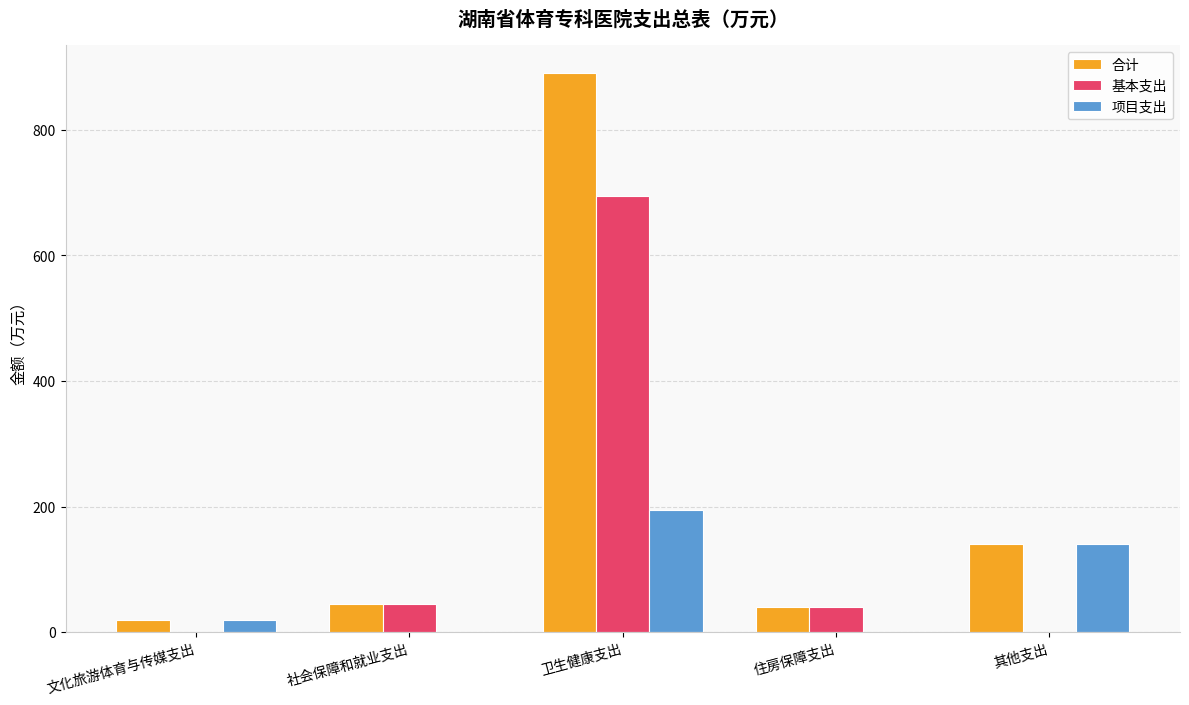

At which category is the sum across all series the highest?

卫生健康支出